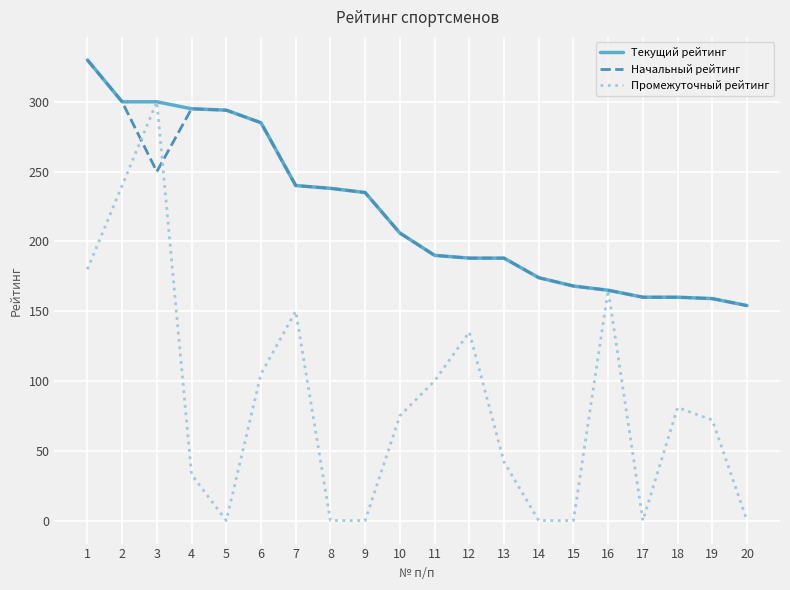

What is the maximum value shown in the chart?

330